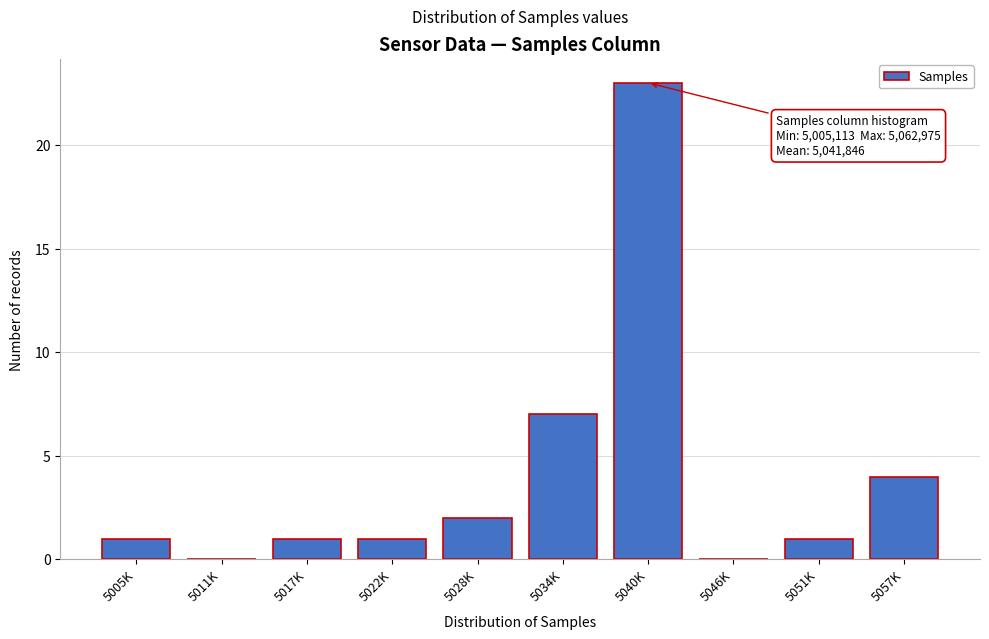

Reading right to left, list all the values displayed in this chart.

5057K=4	5051K=1	5046K=0	5040K=23	5034K=7	5028K=2	5022K=1	5017K=1	5011K=0	5005K=1